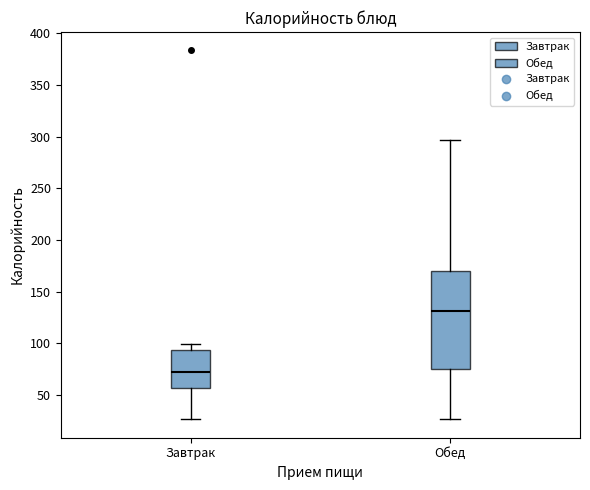

Where does the upper whisker of the box for Завтрак end on the y-axis? The values are not printed on the chart, so give them approximately, as read against the axis.

100